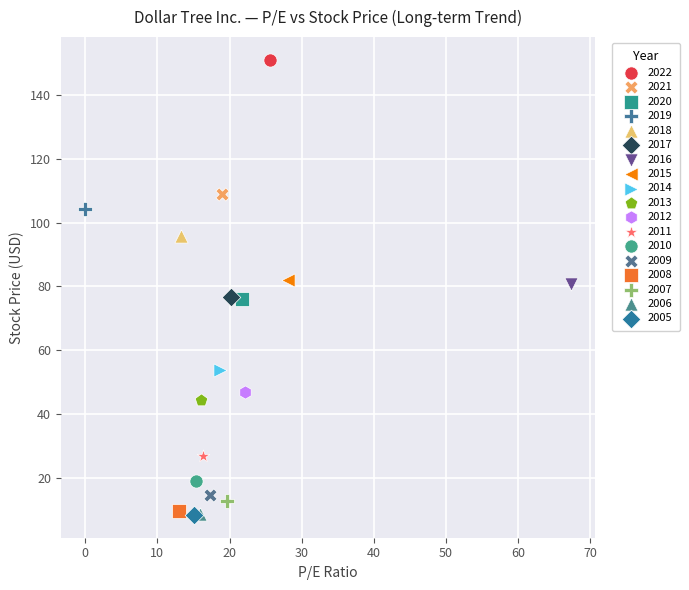

What are all the series names shown in the legend?

2022, 2021, 2020, 2019, 2018, 2017, 2016, 2015, 2014, 2013, 2012, 2011, 2010, 2009, 2008, 2007, 2006, 2005